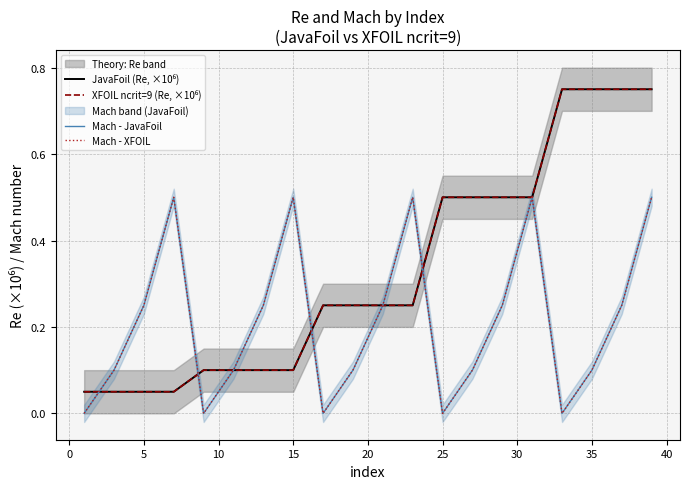

What is the value of the Mach - XFOIL point at the 3rd from the left?

0.2